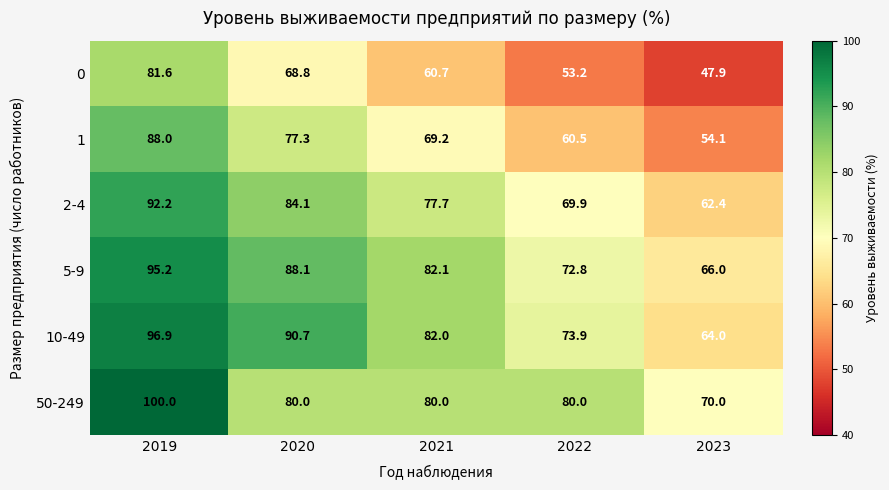

Where is 10-49 nearest to the value 80?

2021